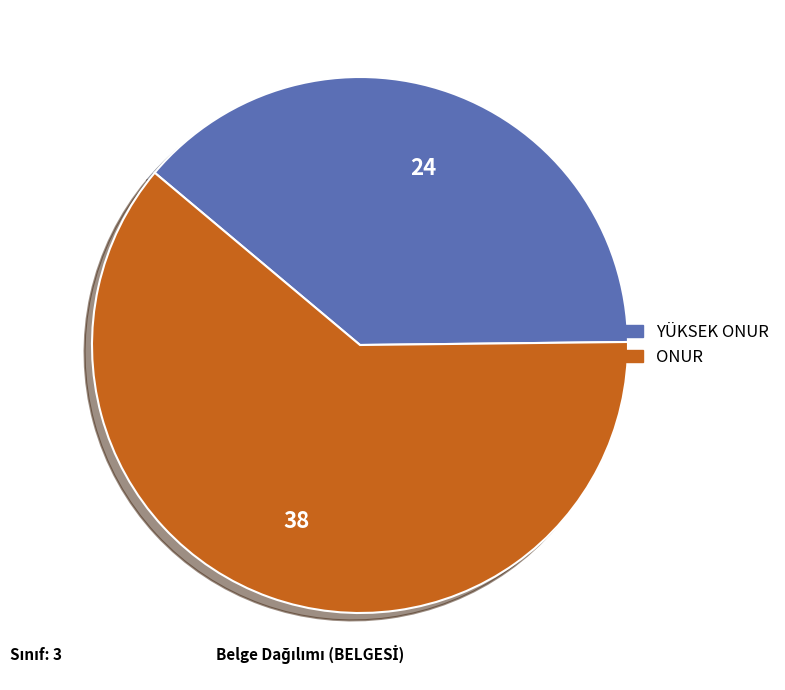

How many slices are in this pie chart?

2